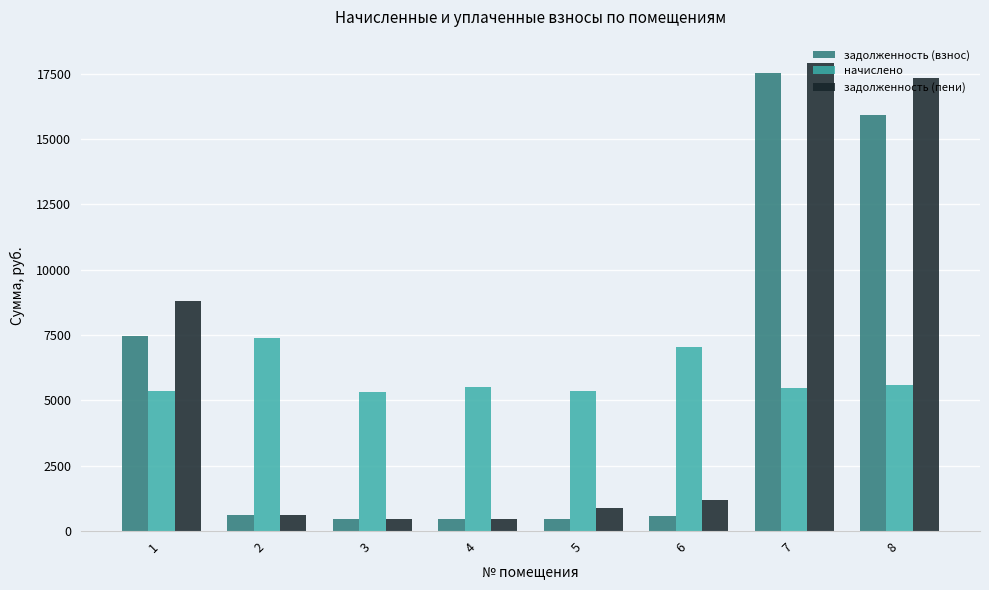

How many bars are there in each group?

3